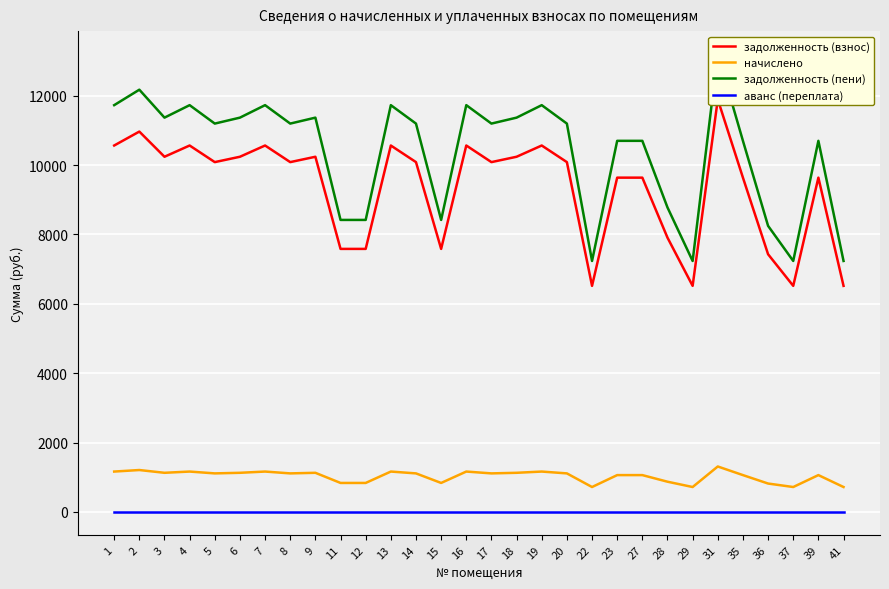

The задолженность (пени) series shows 15555.3 at 14. True or false?

False